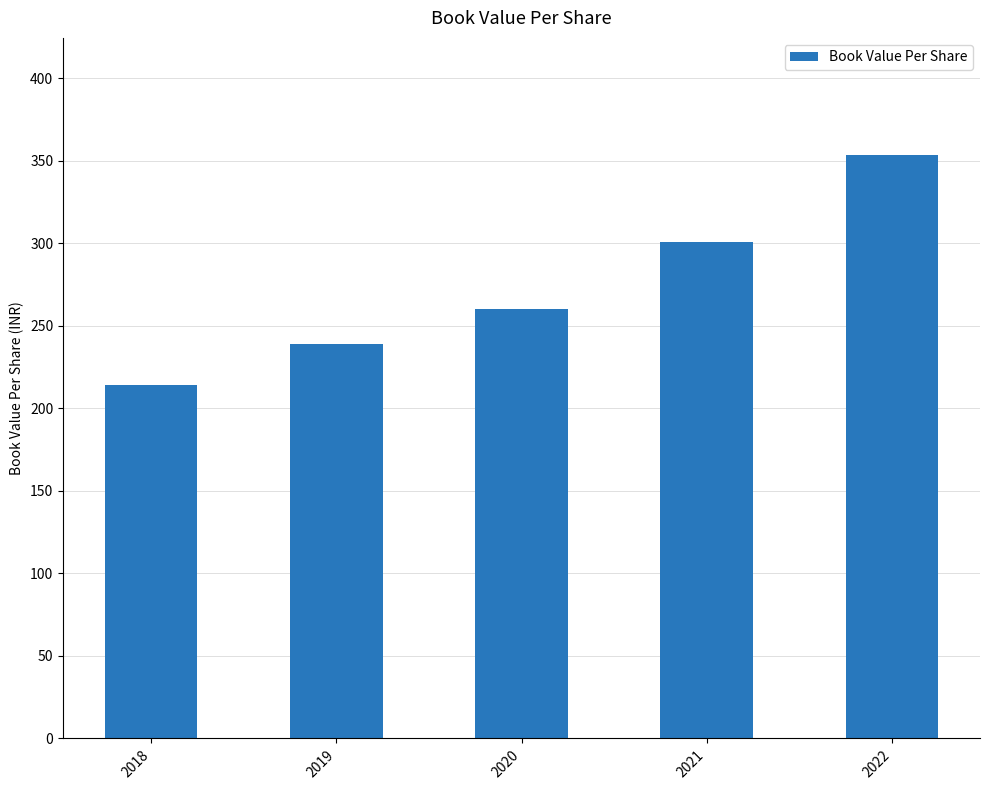

Reading left to right, transcribe all the data shown in this chart.

213.9	239.2	260.4	300.8	353.6